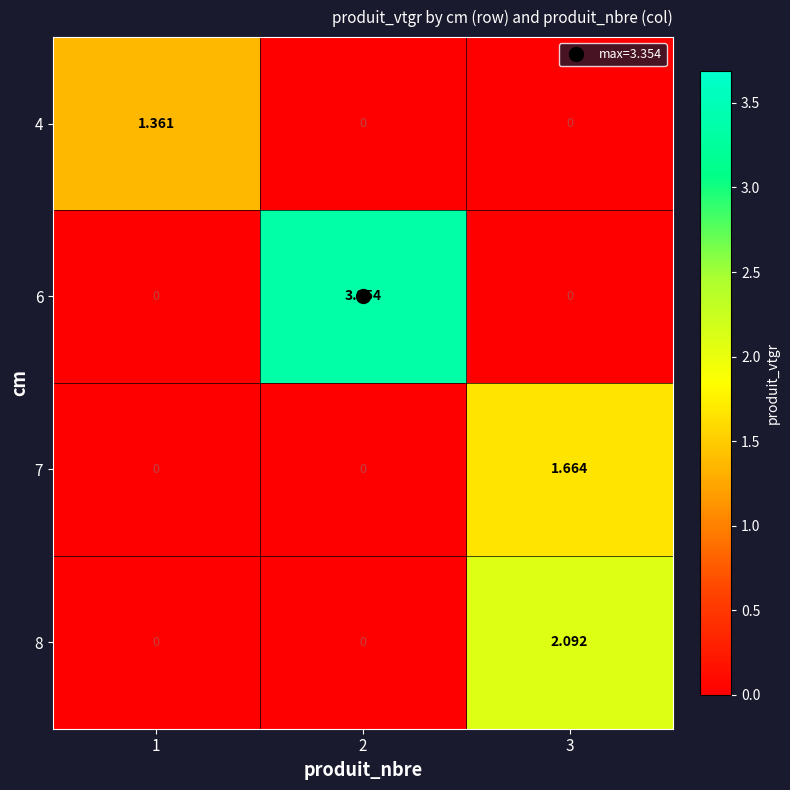

Is the value of 6 at 2 greater than the value of 4 at 1?

Yes